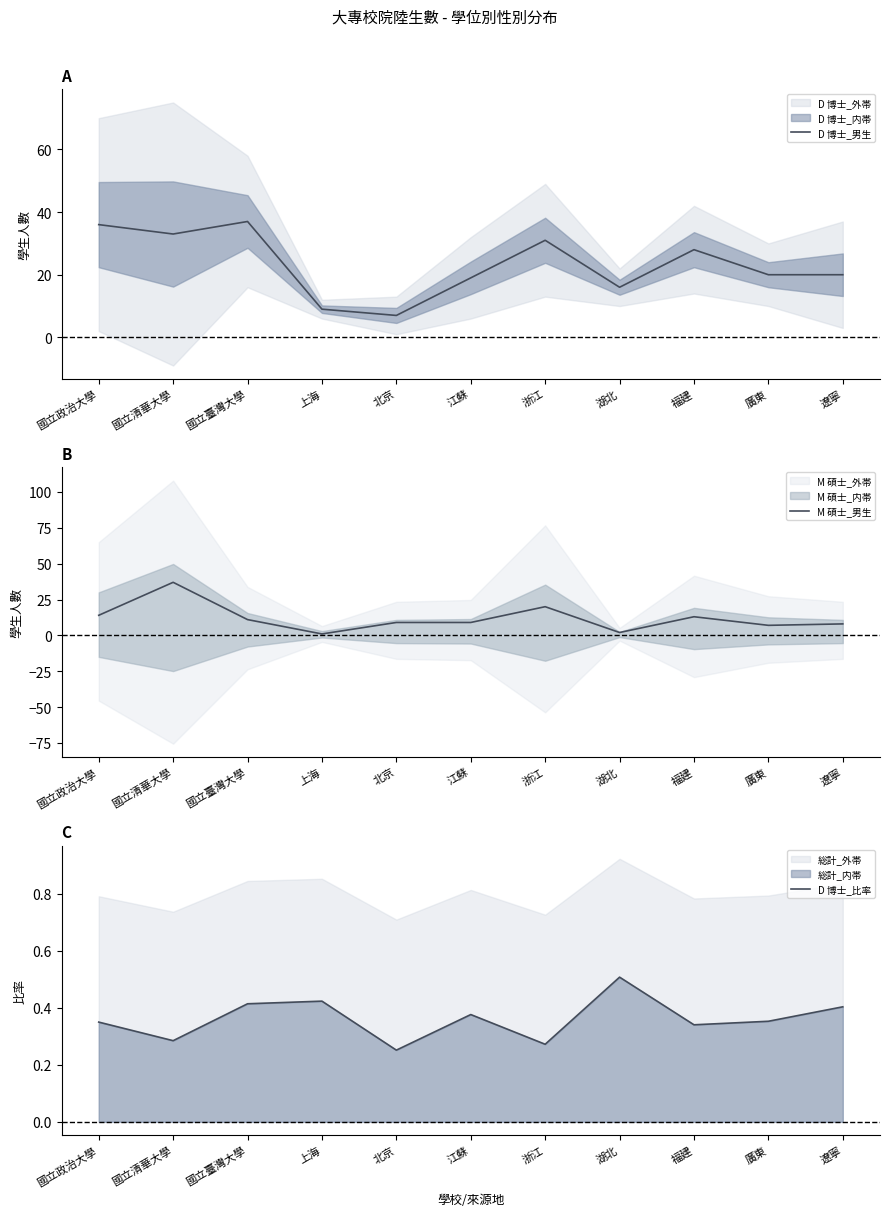

At which category does the chart reach its minimum across all series?

北京